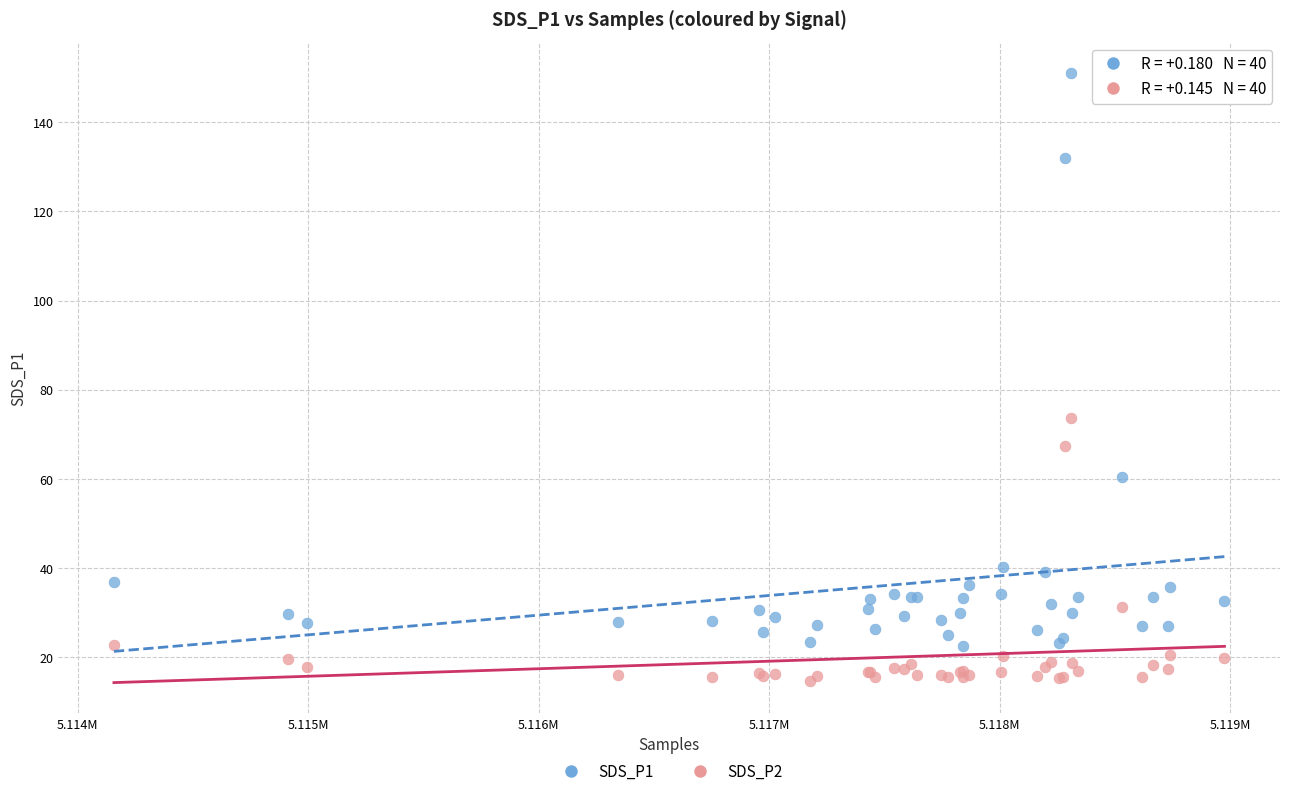

Across all series, what Y value is closest to 82?

73.8